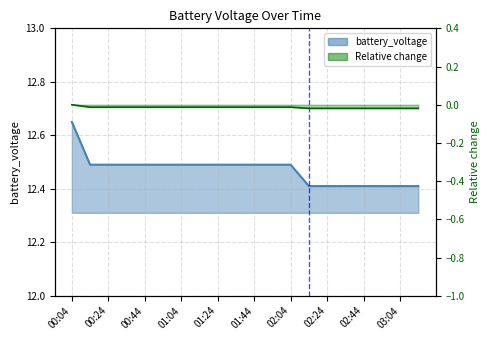

What is the greatest value displayed?

12.7